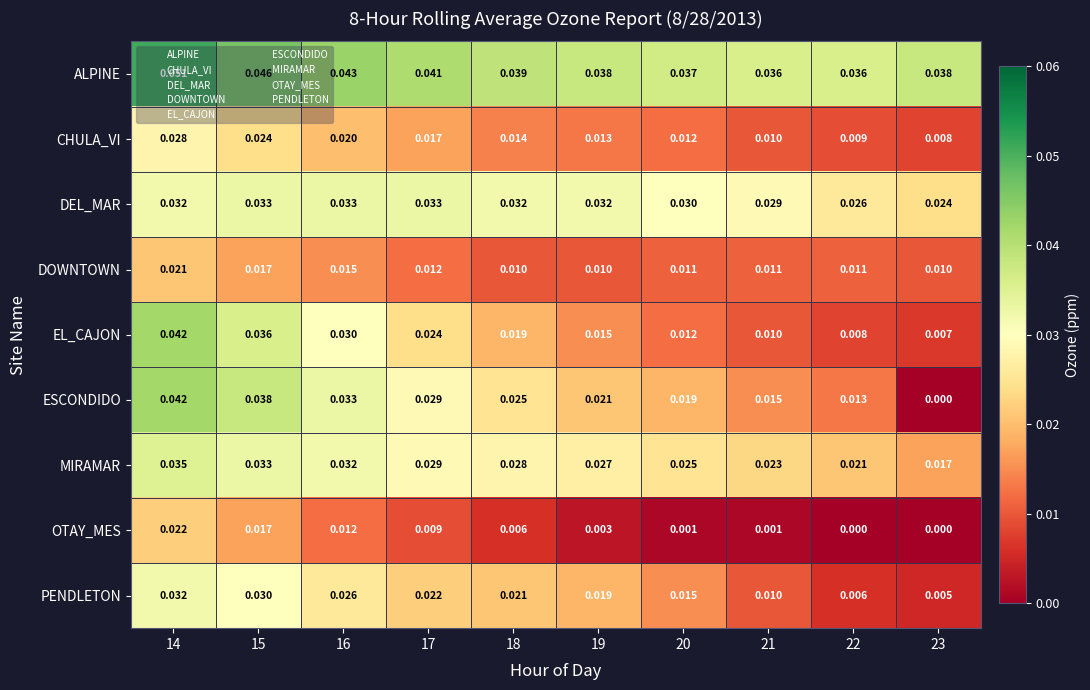

Which series has the largest total across all categories?

ALPINE